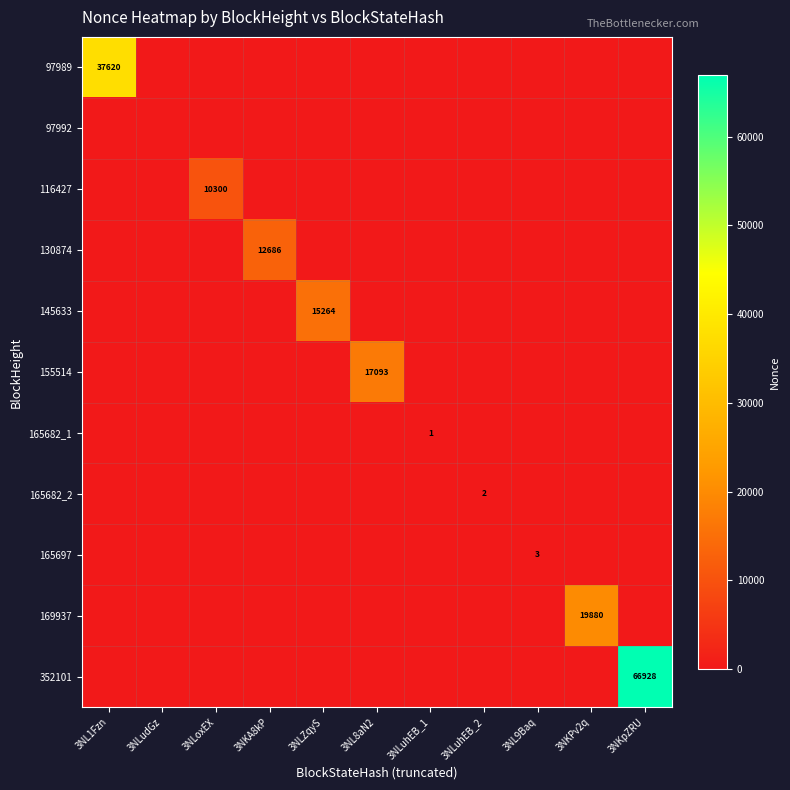

At which label is 155514 closest to 8546?

3NL1Fzn